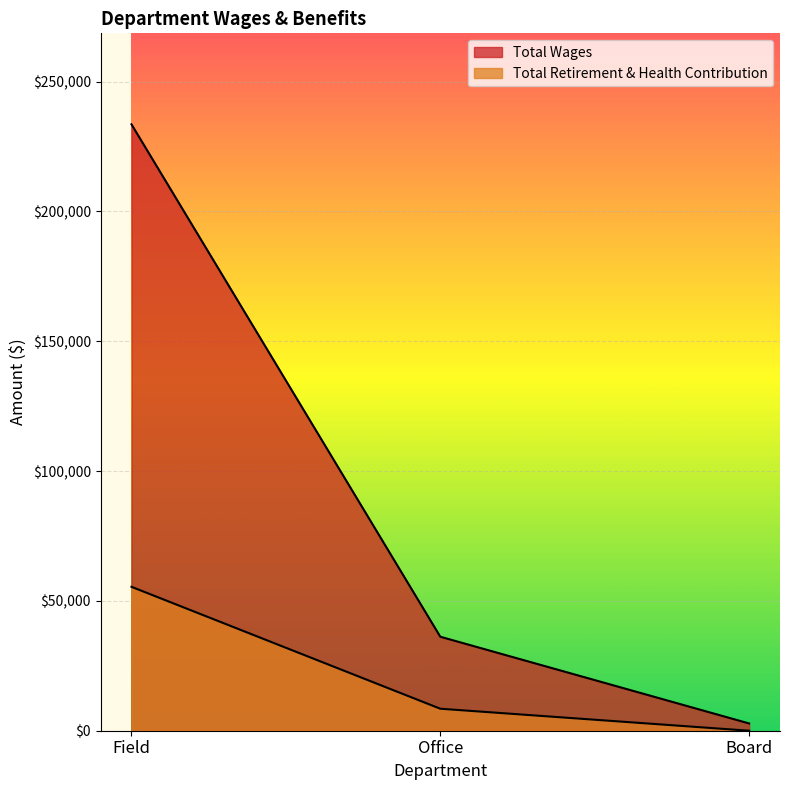

What is the total value across all series at Field?

288972